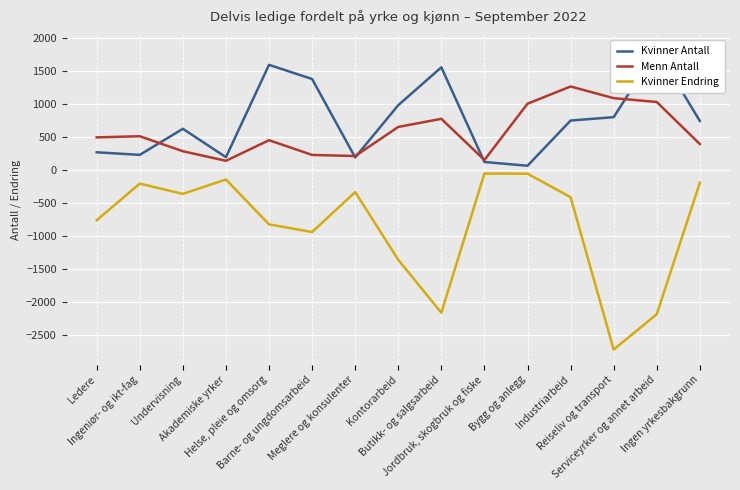

Which series changed the most between Kontorarbeid and Reiseliv og transport?

Kvinner Endring